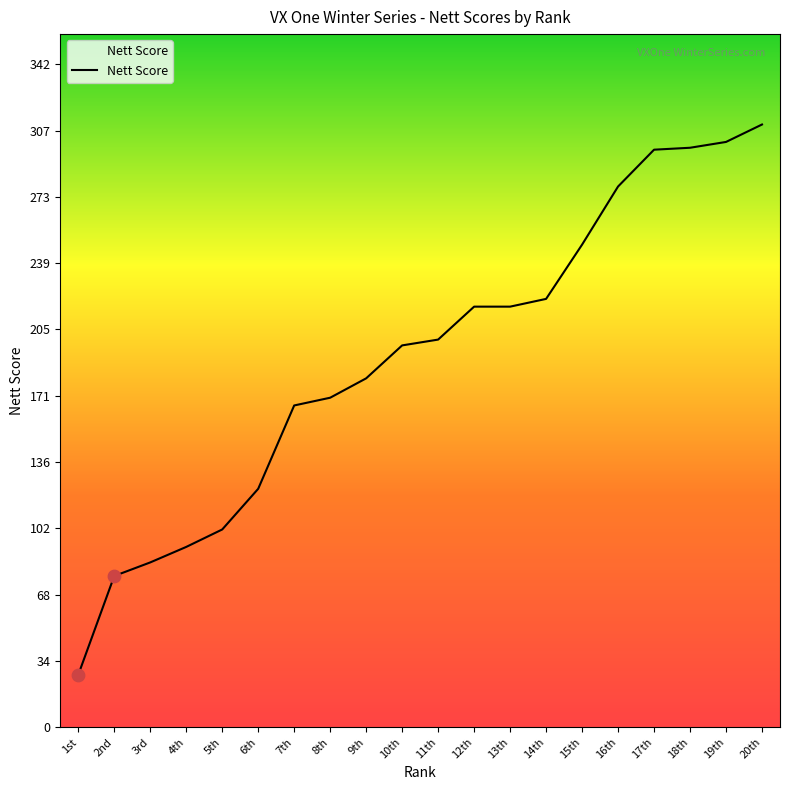

What is the change in value from 10th to 14th?

+24